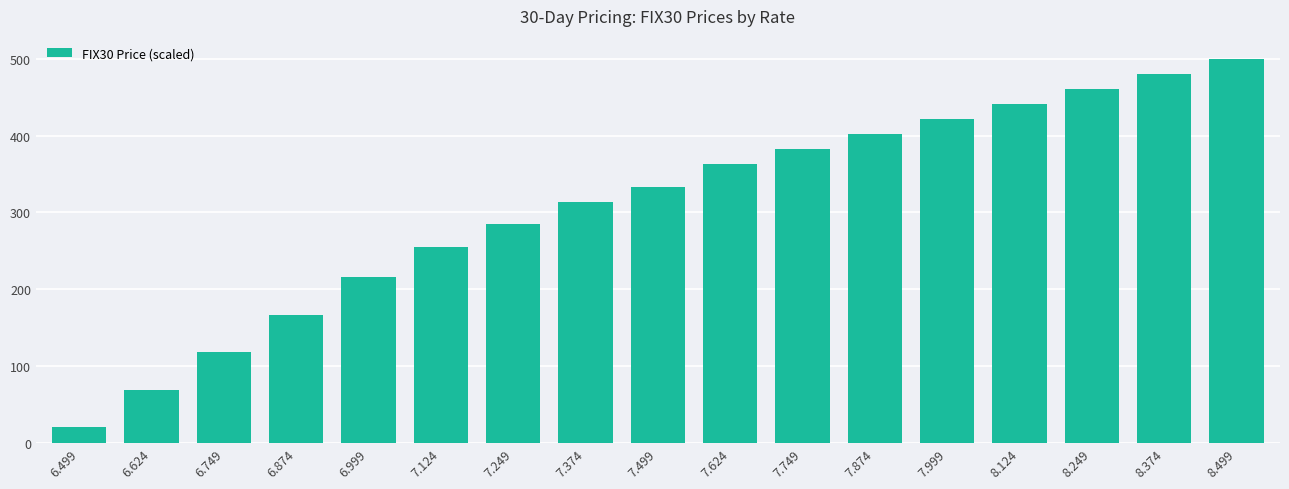

Which label corresponds to the smallest value in the chart?

6.499